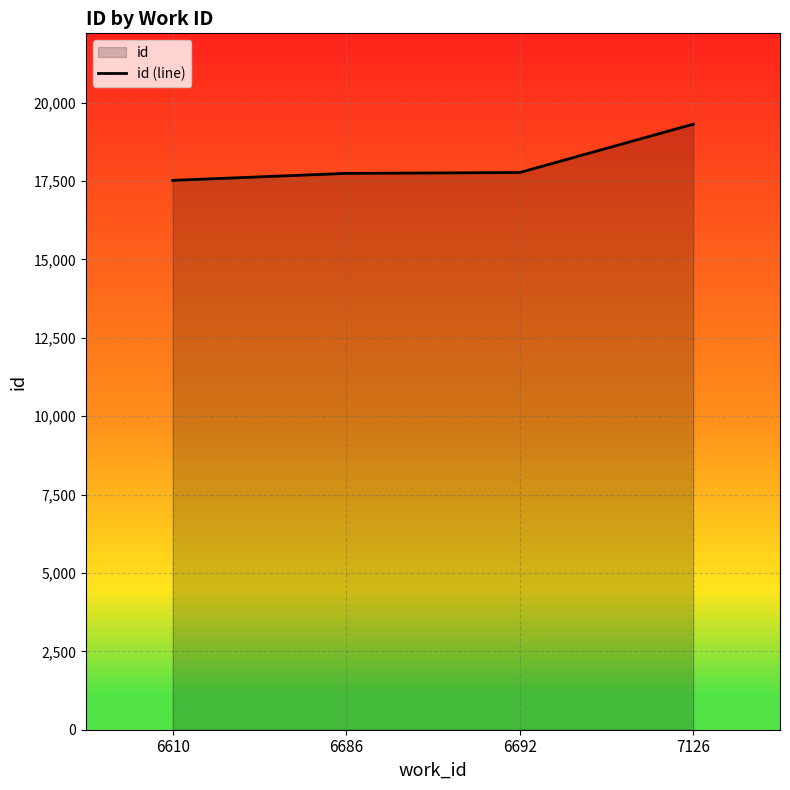

True or false: the data shows 17774.0 at 6692.

True